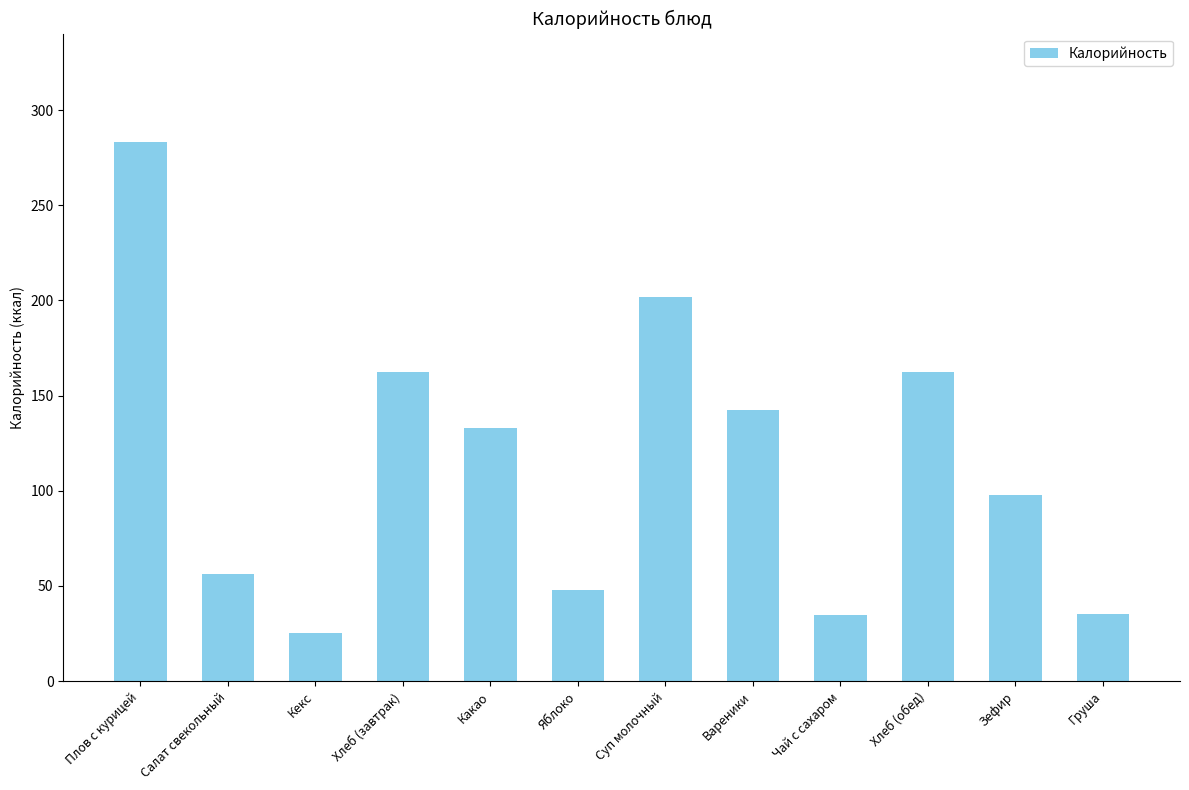

What is the ratio of the value at Плов с курицей to the value at Хлеб (завтрак)?

1.7